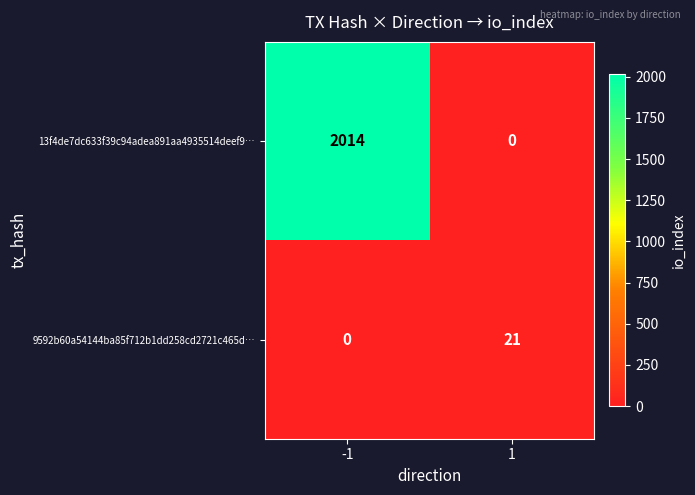

What is the total value across all series at -1?

2014